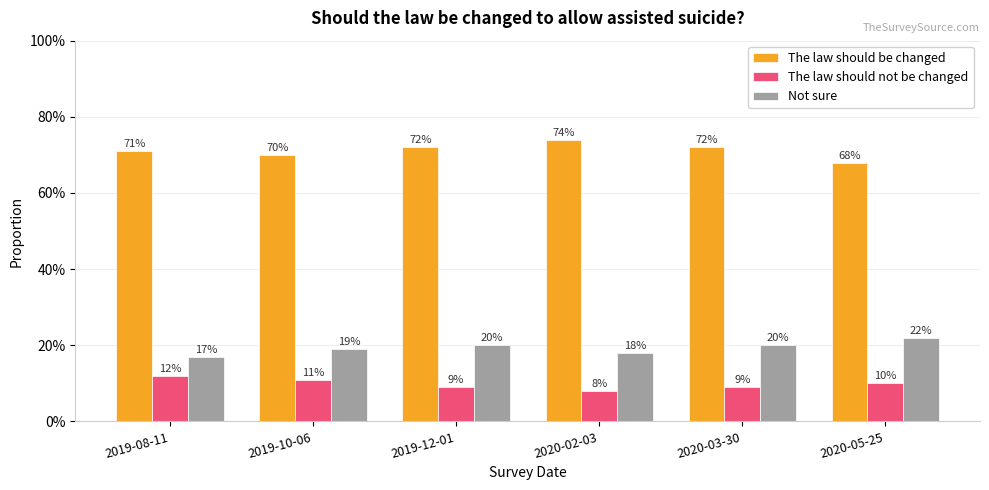

What are all the series names shown in the legend?

The law should be changed, The law should not be changed, Not sure